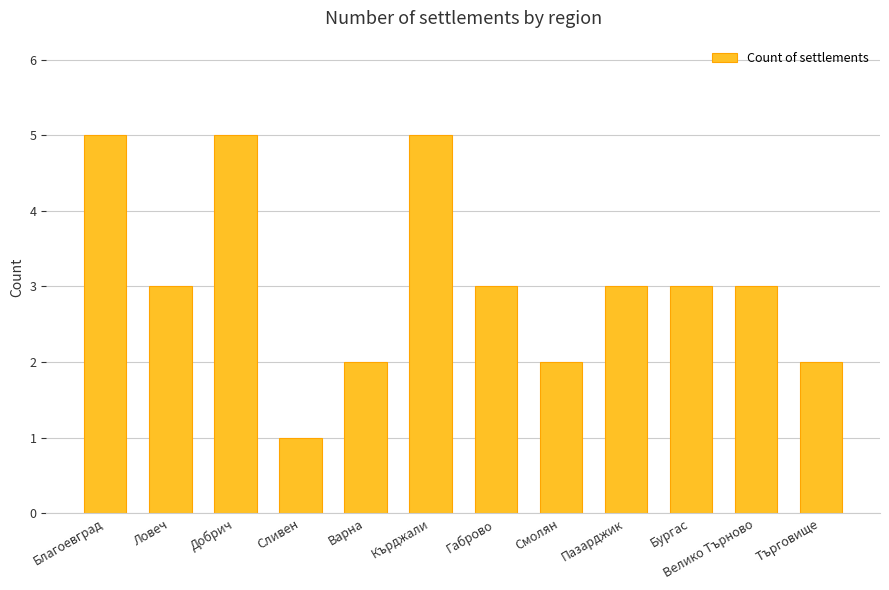

Reading left to right, extract all data points from this chart.

5	3	5	1	2	5	3	2	3	3	3	2